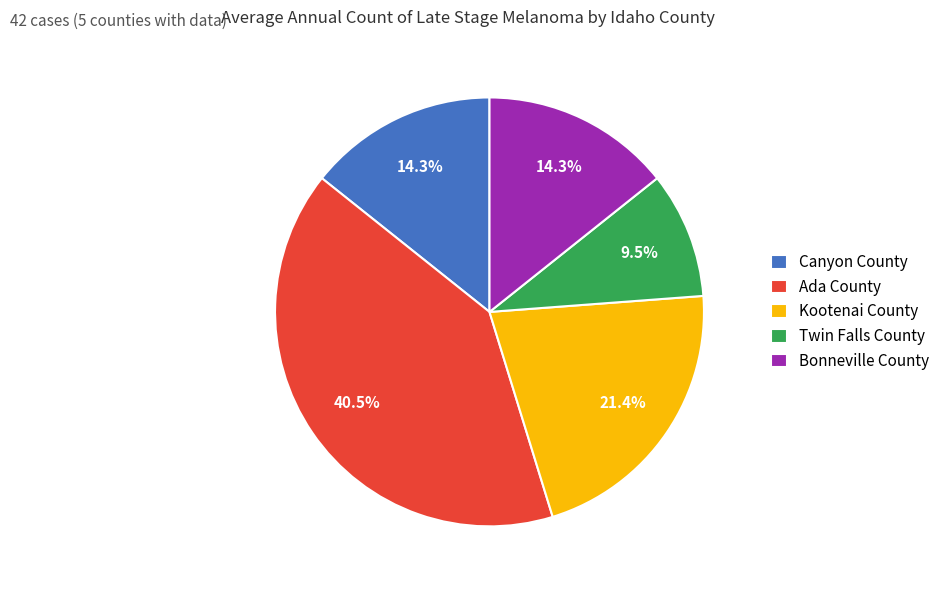

To the nearest percent, what is the combined percentage of Kootenai County and Twin Falls County?

31%